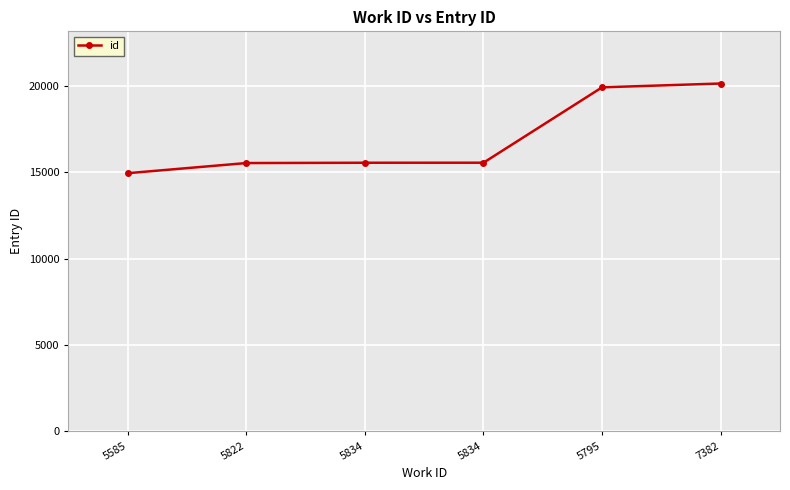

How many lines are shown in the chart?

1